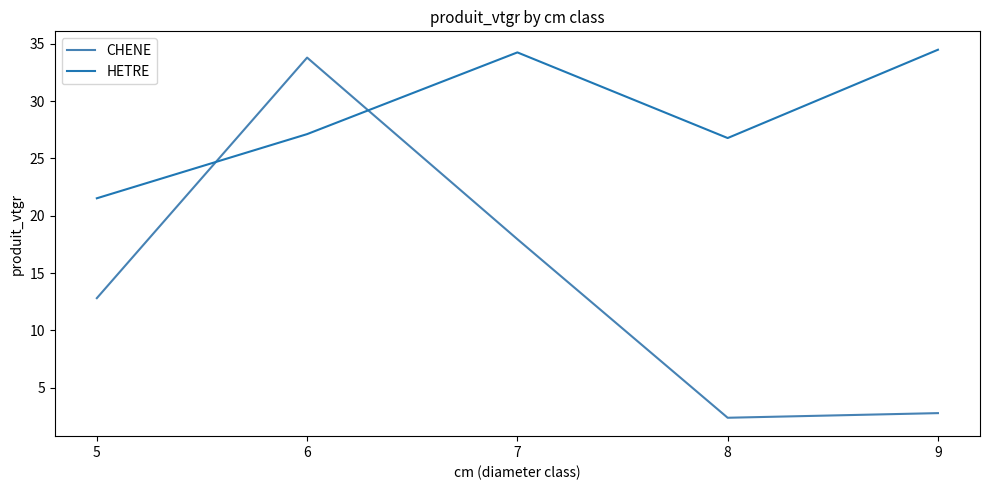

How many categories are shown in the chart?

5